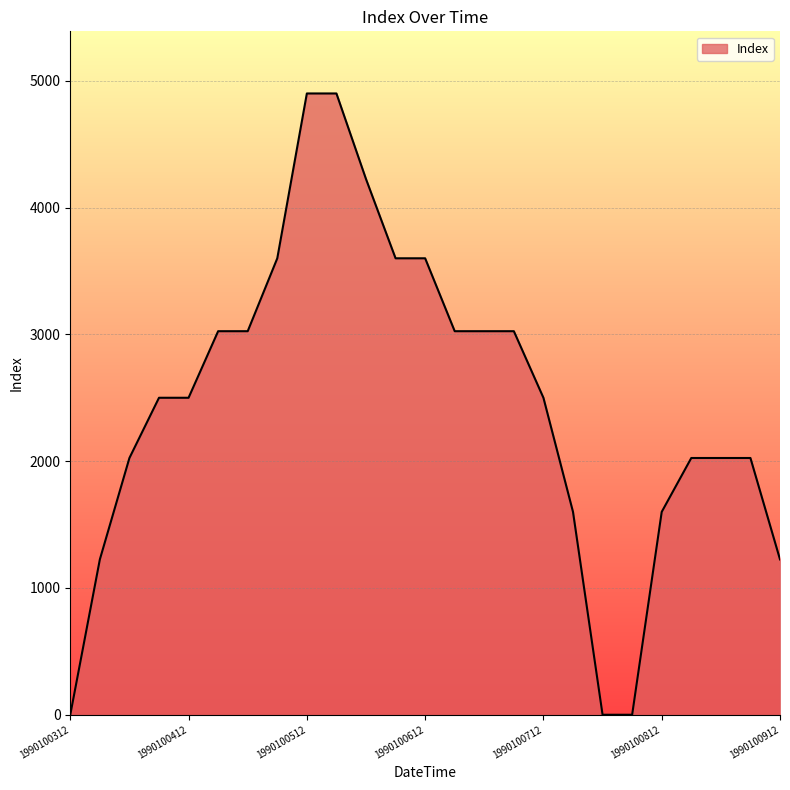

Does the chart display data point markers on the line(s)?

No